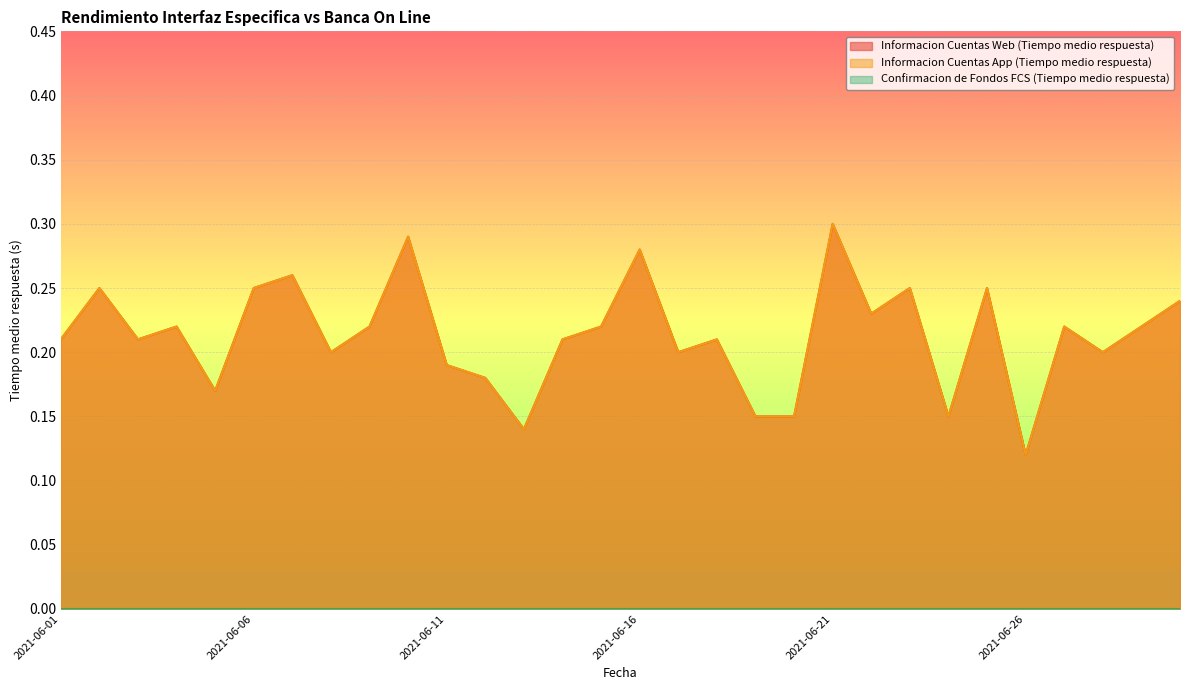

Which series has the largest range (max minus min)?

Informacion Cuentas Web (Tiempo medio respuesta)